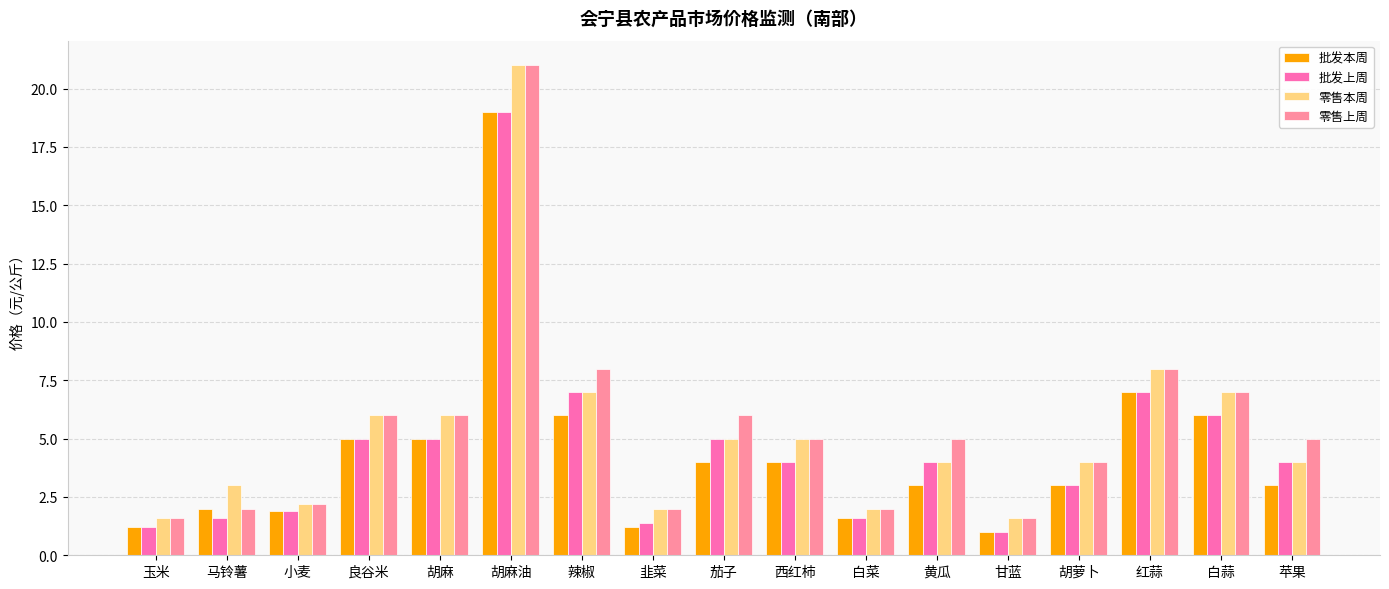

Is it true that 零售上周 equals 6.0 at 胡麻?

True